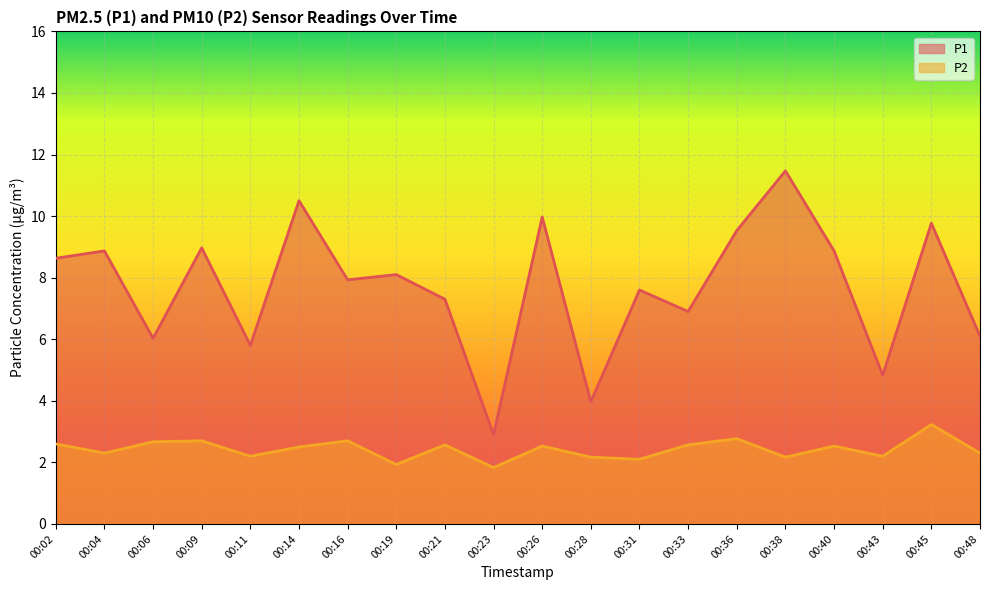

List the series in order of their overall mean, lowest first.

P2, P1